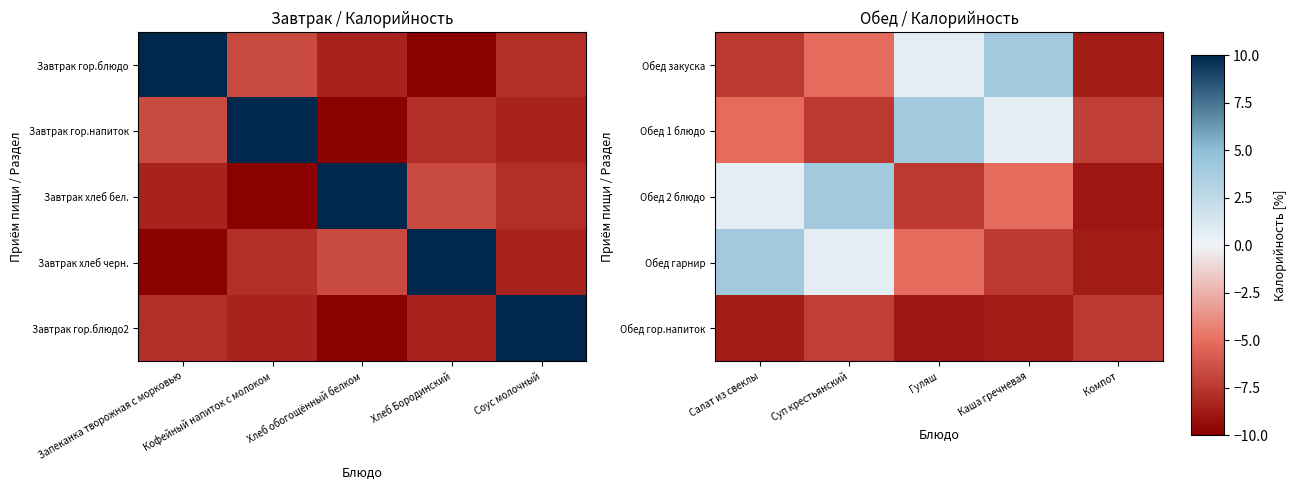

How many data points in Обед гарнир are above -5?

2